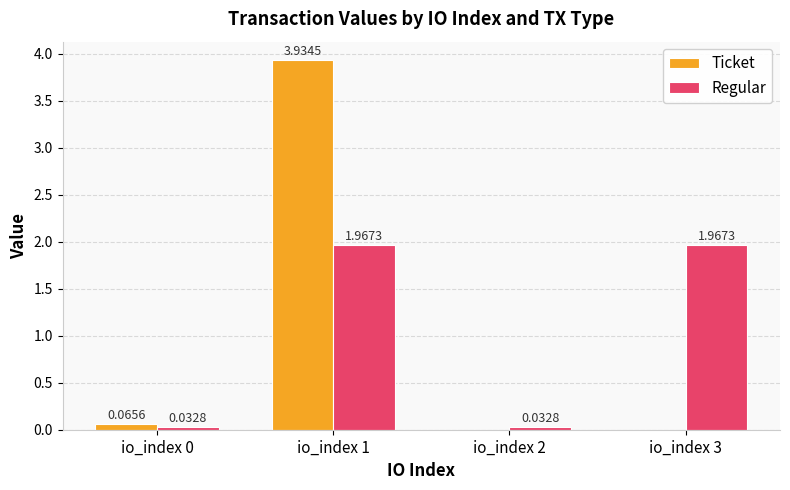

Between io_index 1 and io_index 2, which series saw the biggest shift?

Ticket